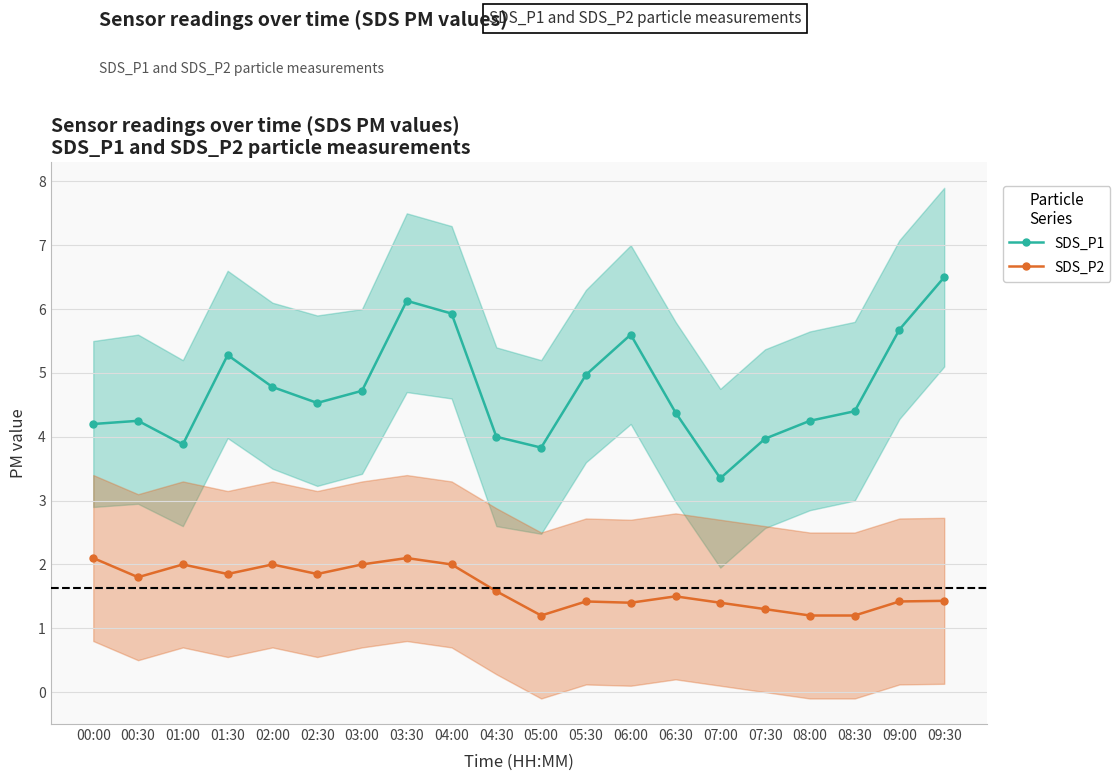

What is the maximum value for SDS_P1?

6.5